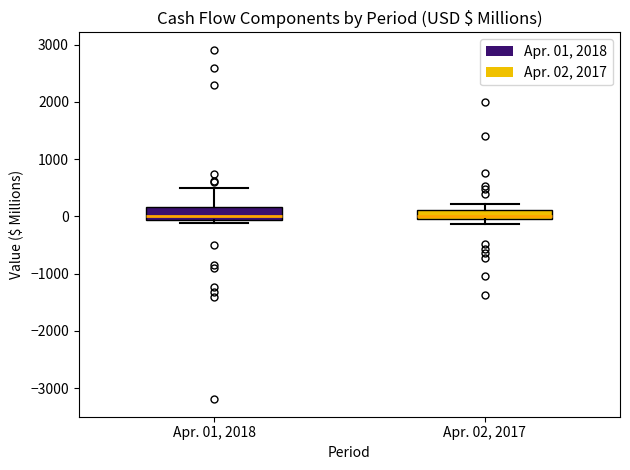

Where does the median line of the box for Apr. 01, 2018 sit on the y-axis? The values are not printed on the chart, so give them approximately, as read against the axis.

0